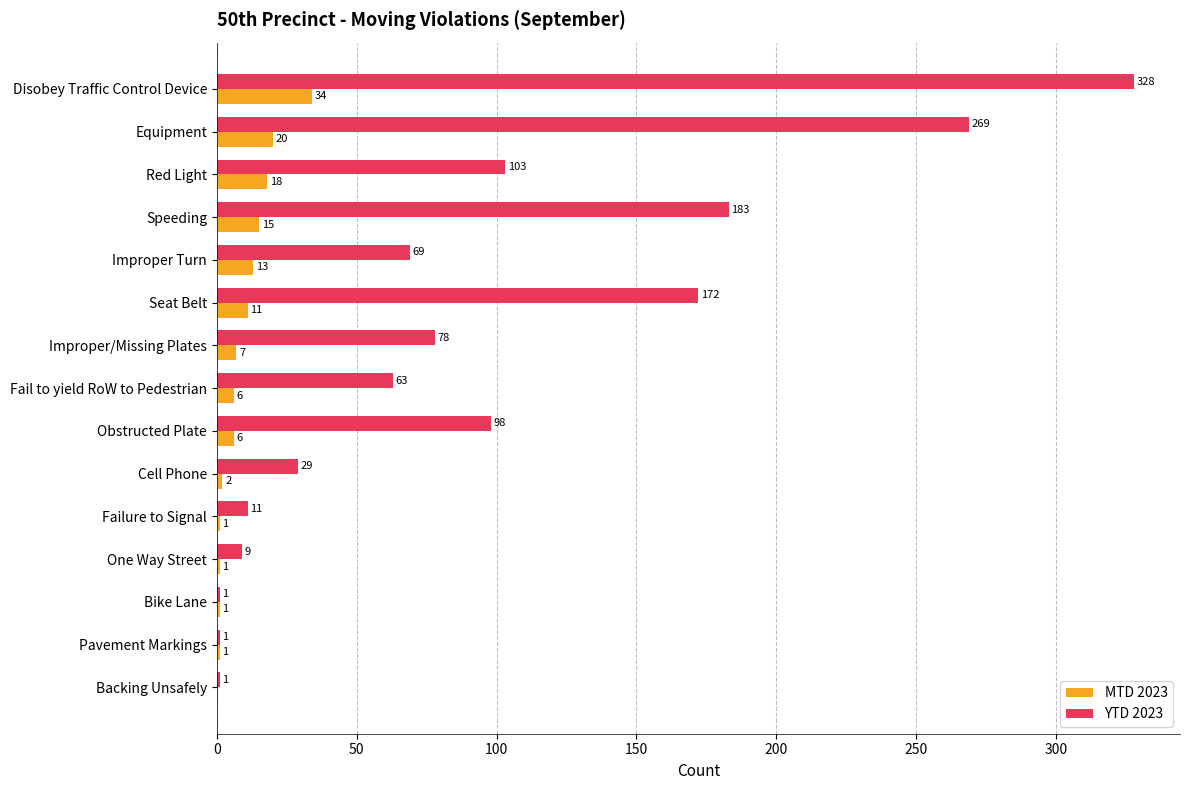

Count the number of data series in this chart.

2